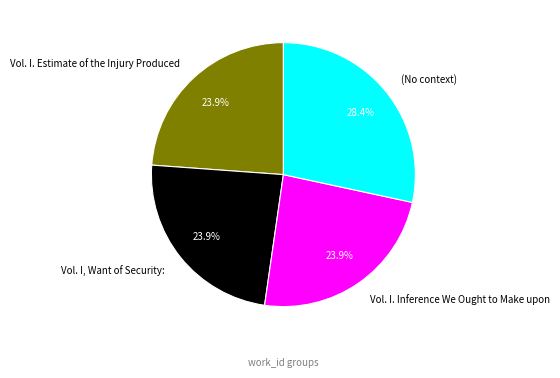

To the nearest percent, what portion does Vol. I. Inference We Ought to Make upon represent?

24%